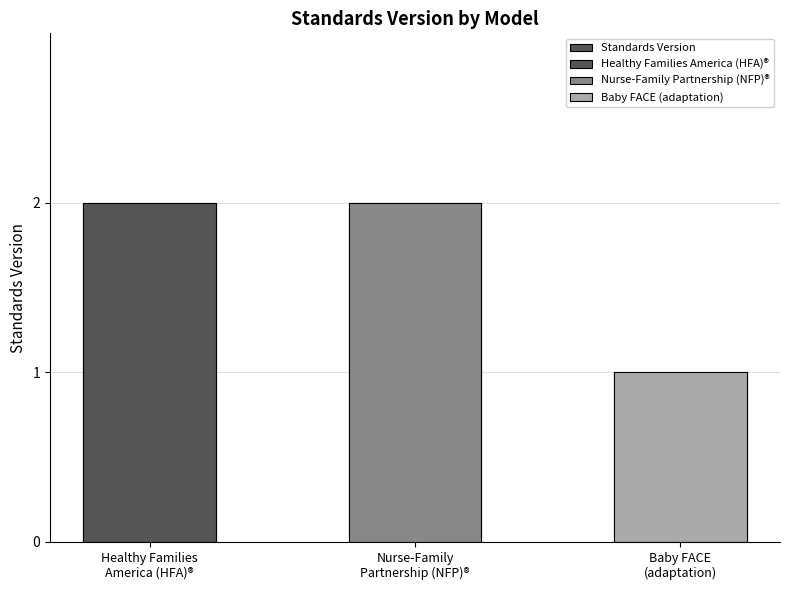

Reading left to right, list all the values displayed in this chart.

2	2	1